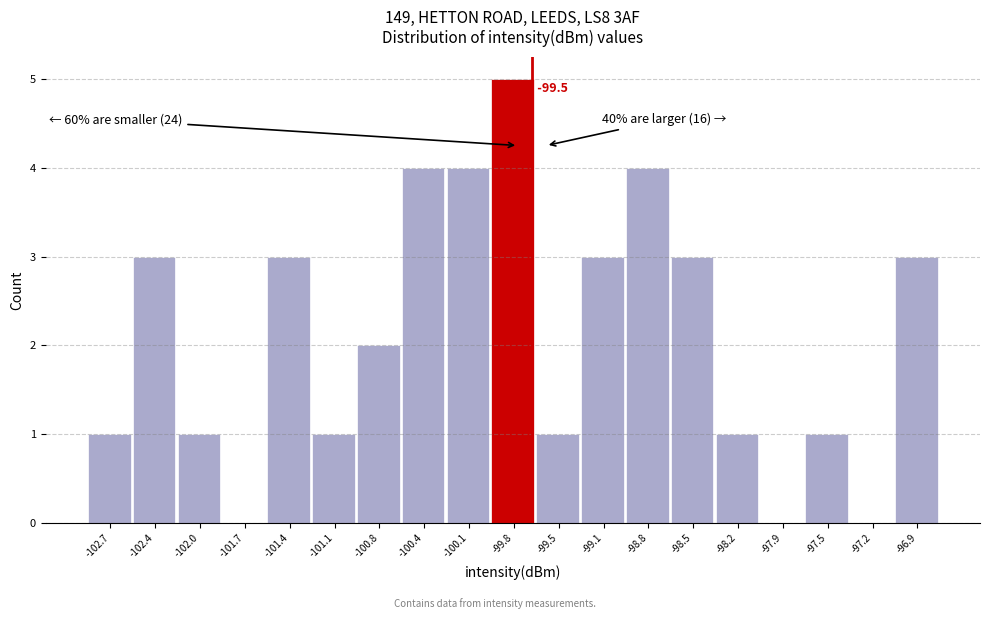

Reading right to left, list all the values displayed in this chart.

-96.9=3	-97.2=0	-97.5=1	-97.9=0	-98.2=1	-98.5=3	-98.8=4	-99.1=3	-99.5=1	-99.8=5	-100.1=4	-100.4=4	-100.8=2	-101.1=1	-101.4=3	-101.7=0	-102.0=1	-102.4=3	-102.7=1